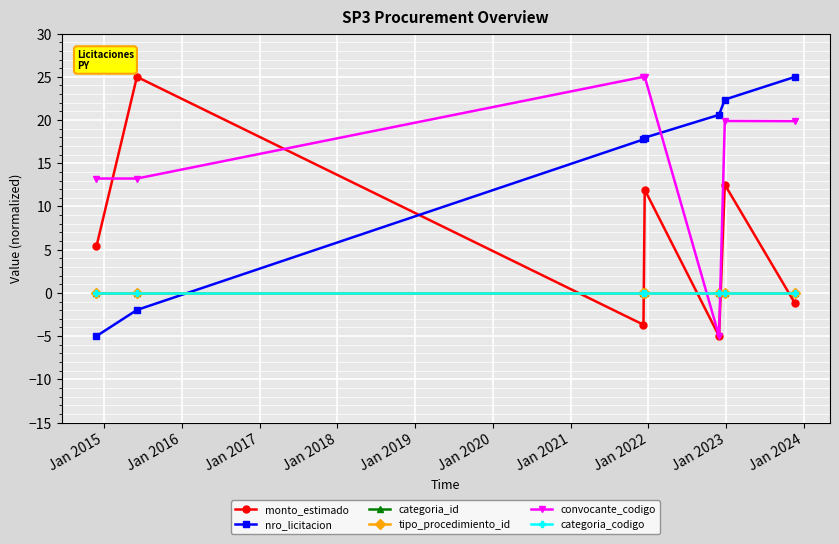

How many intersections are there between nro_licitacion and monto_estimado?

1